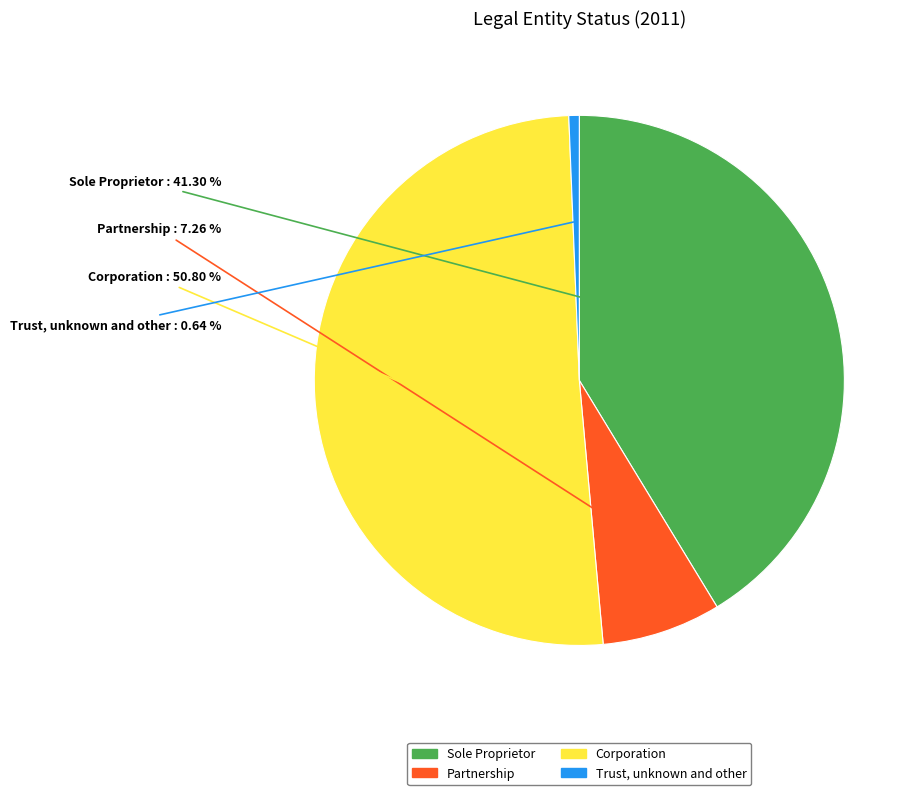

Does any single category account for the majority?

Yes